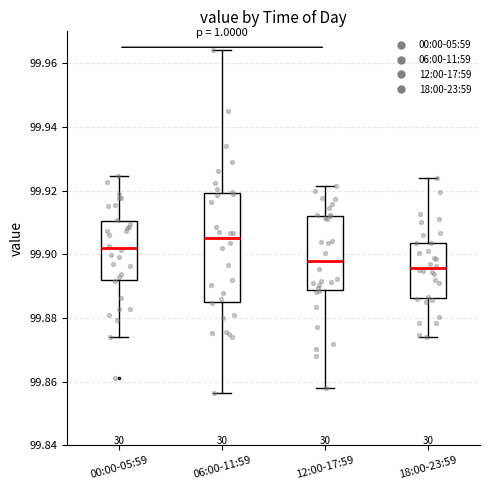

Which box has the lowest median line?

18:00-23:59